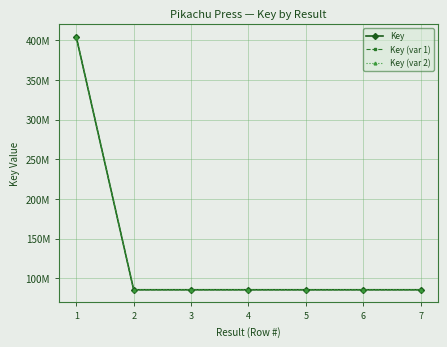

Reading left to right, extract all data points from this chart.

Key: 1=404107666.0	2=85430518.0	3=85439238.0	4=85438300.0	5=85430155.0	6=85433599.0	7=85436474.0
Key (var 1): 1=404511773.7	2=85437802.7	3=85446518.4	4=85445580.9	5=85437439.9	6=85440882.2	7=85443755.8
Key (var 2): 1=404107666.0	2=85515948.5	3=85353798.8	4=85481019.1	5=85387439.9	6=85519032.6	7=85436474.0